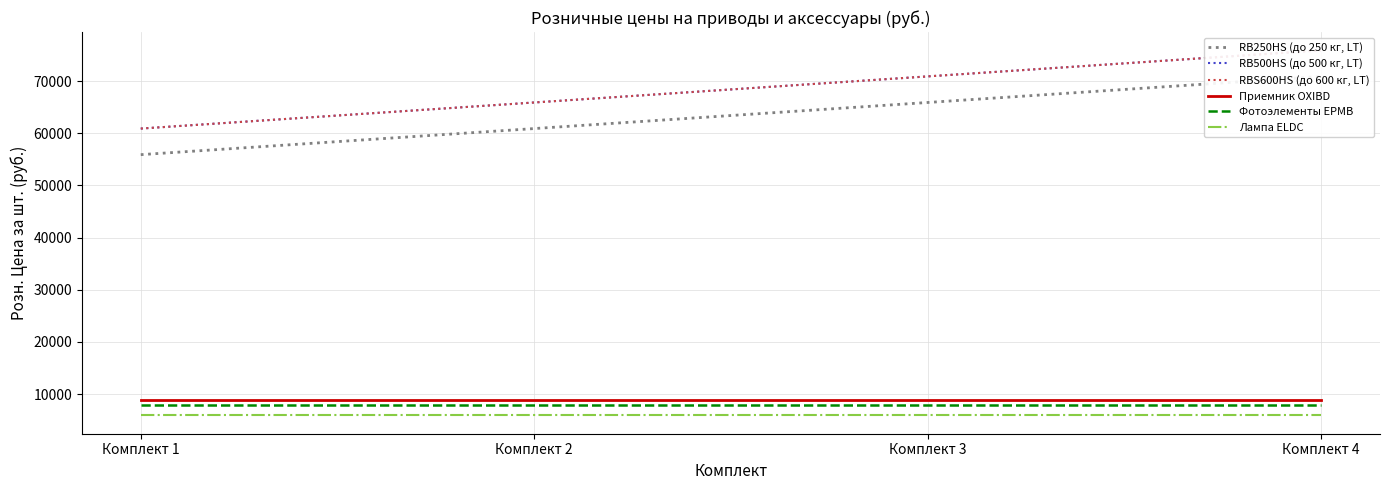

What is the total value across all series at Комплект 4?

245400